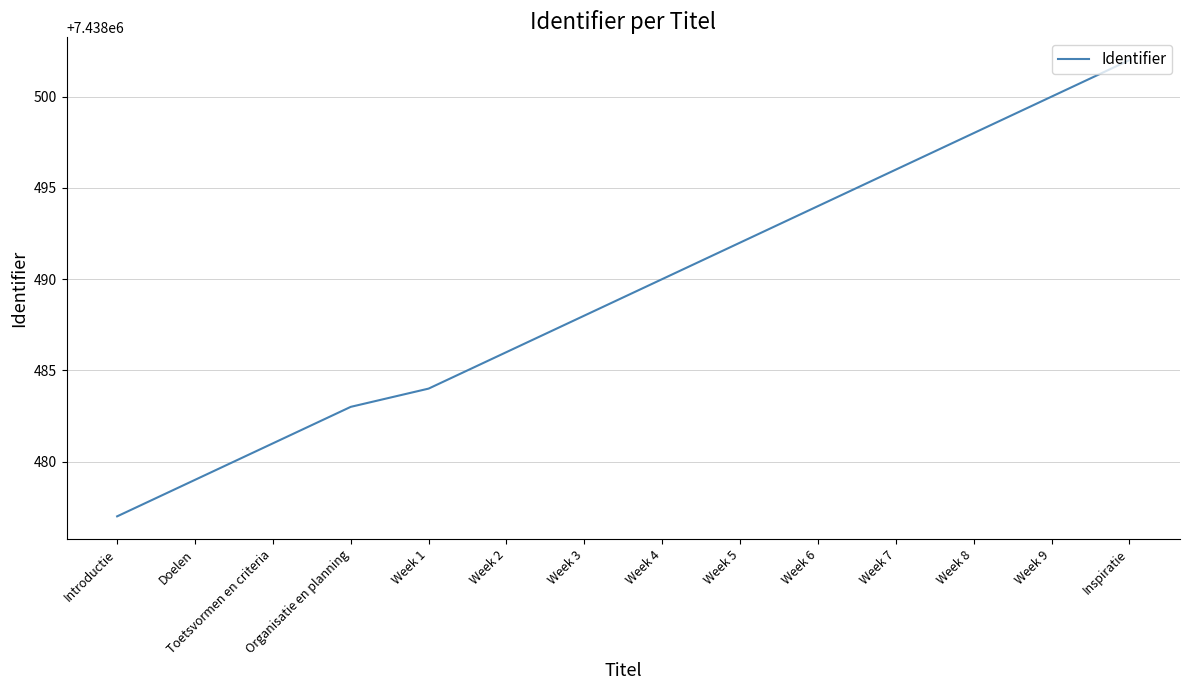

Does the chart display data point markers on the line(s)?

No